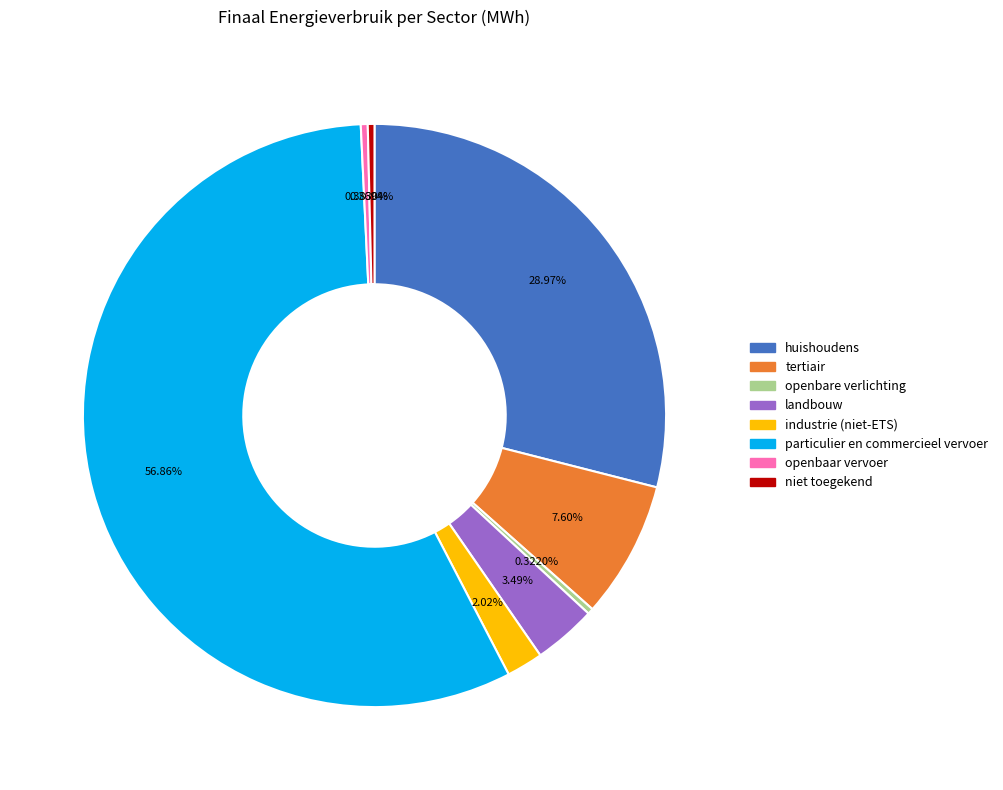

Which category has the biggest portion of the pie?

particulier en commercieel vervoer